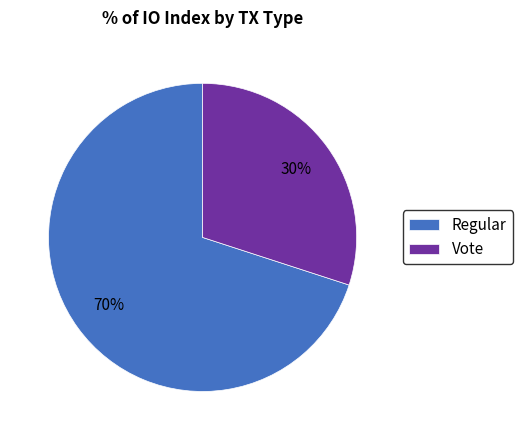

The Regular slice represents 70% of the pie. True or false?

True